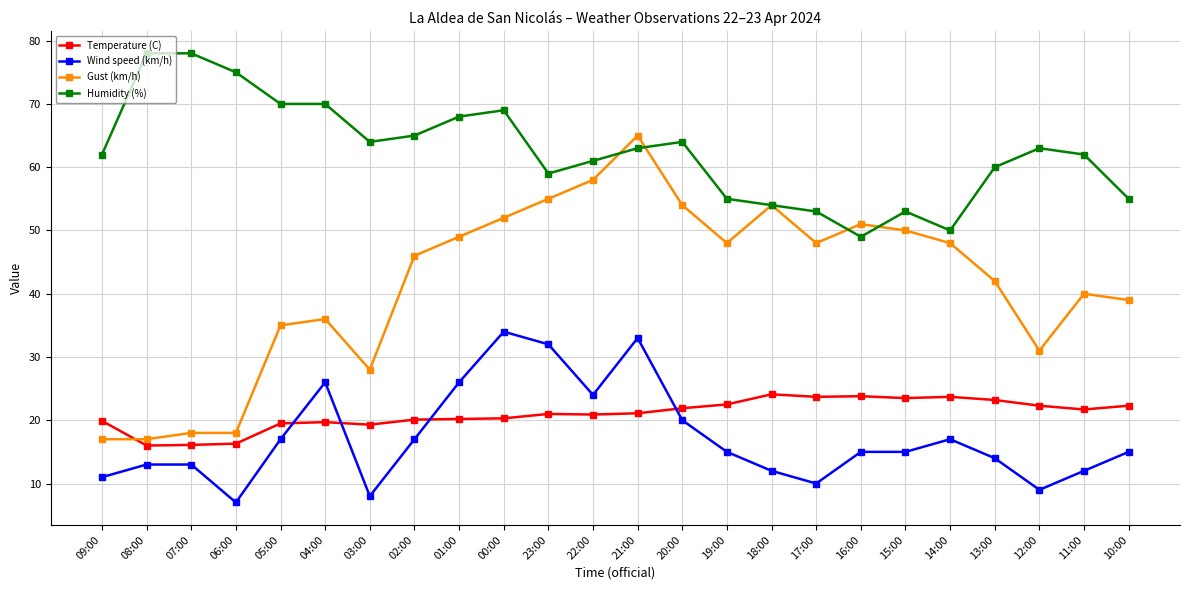

True or false: Wind speed (km/h) has more than 1 points higher than both neighbors.

True